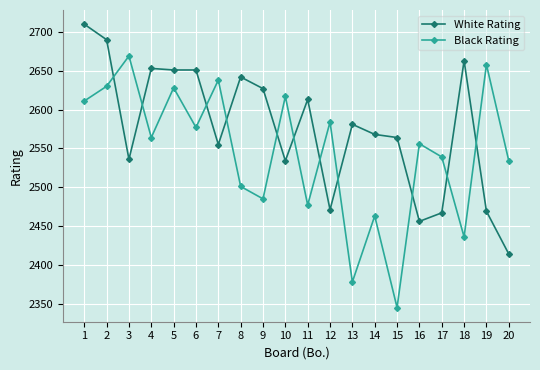

The value of White Rating at 15 is 2564. True or false?

True